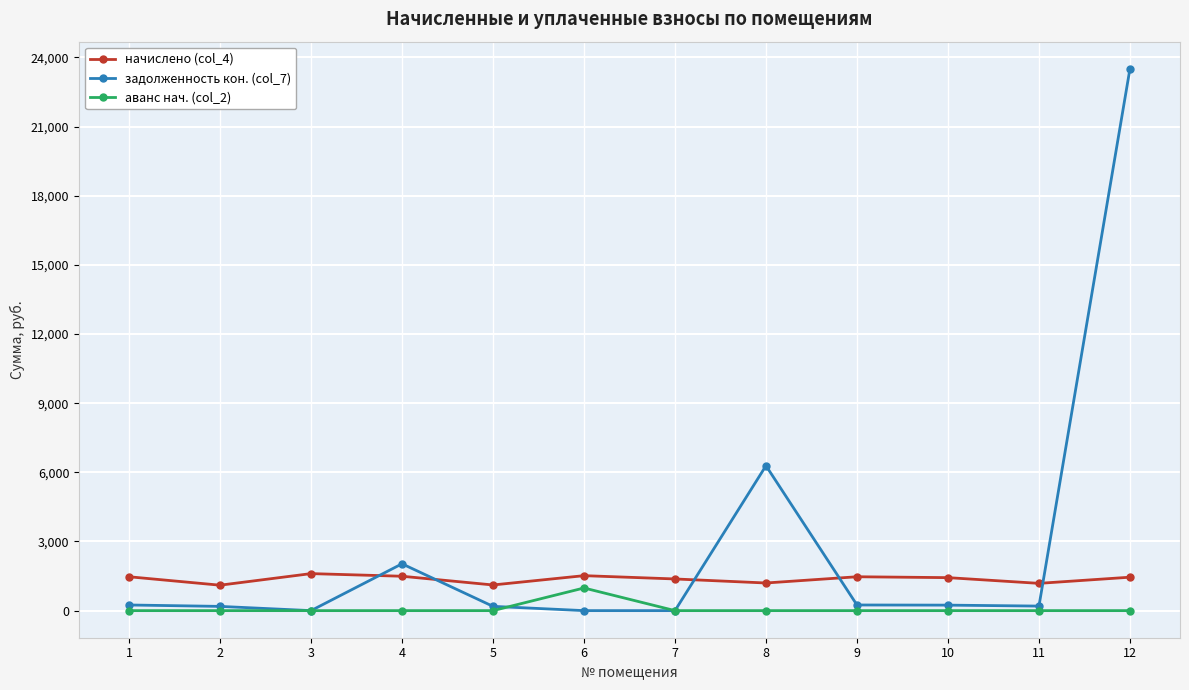

What is the value of the начислено (col_4) point at the 7th from the left?

1373.8